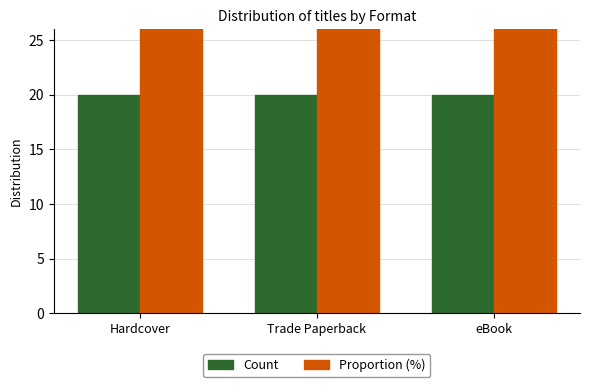

At how many categories does at least one series exceed 22?

3